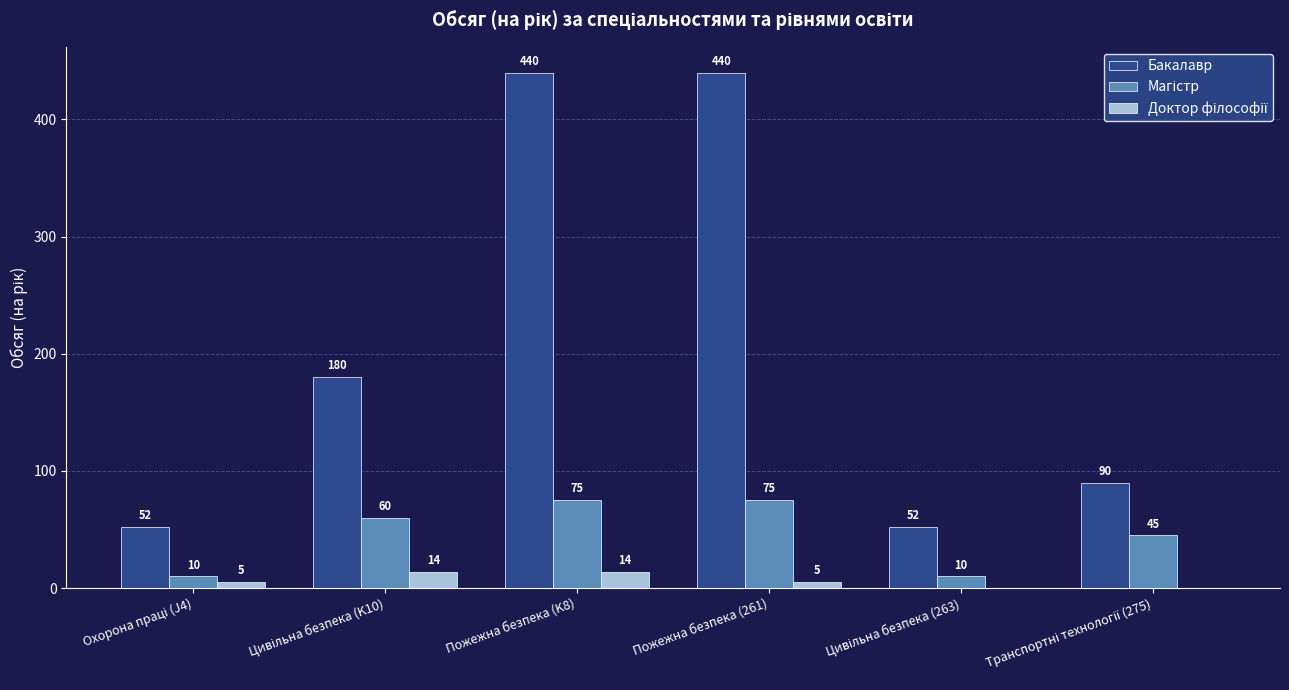

What is the sum of all Бакалавр values?

1254